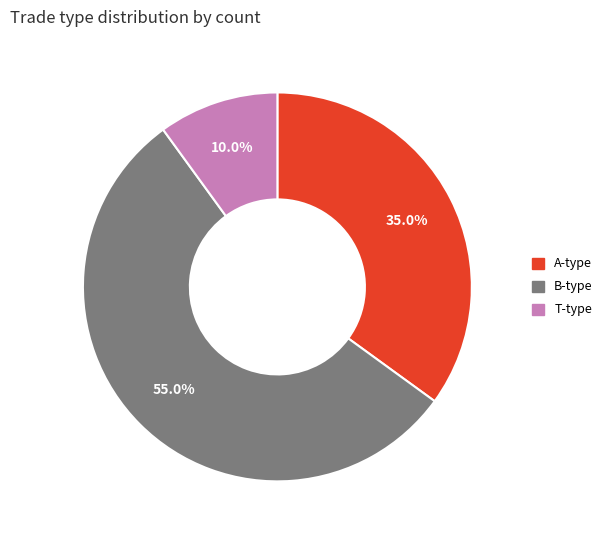

Does any single category account for the majority?

Yes